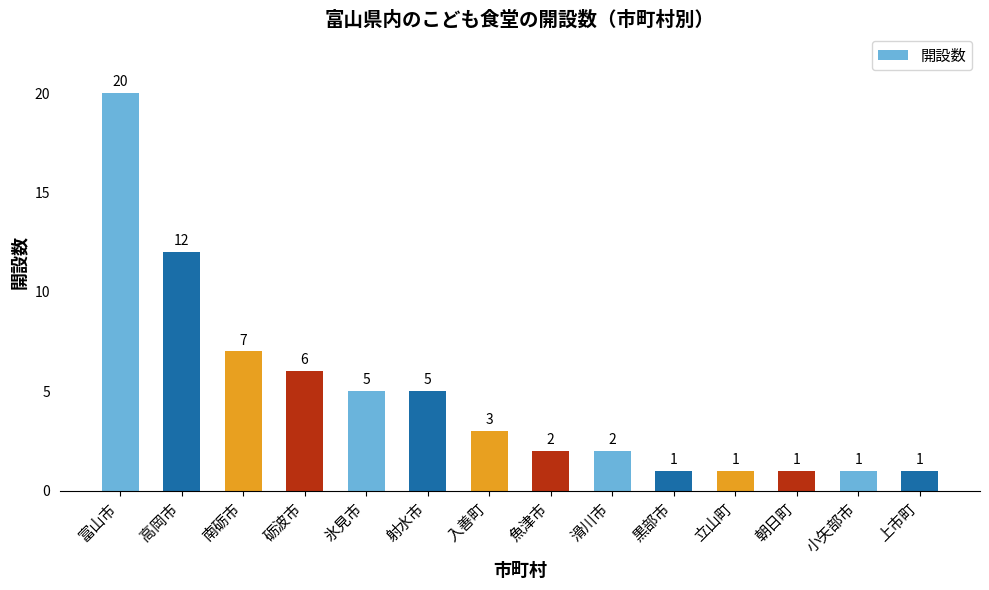

What is the approximate value at 入善町?

3